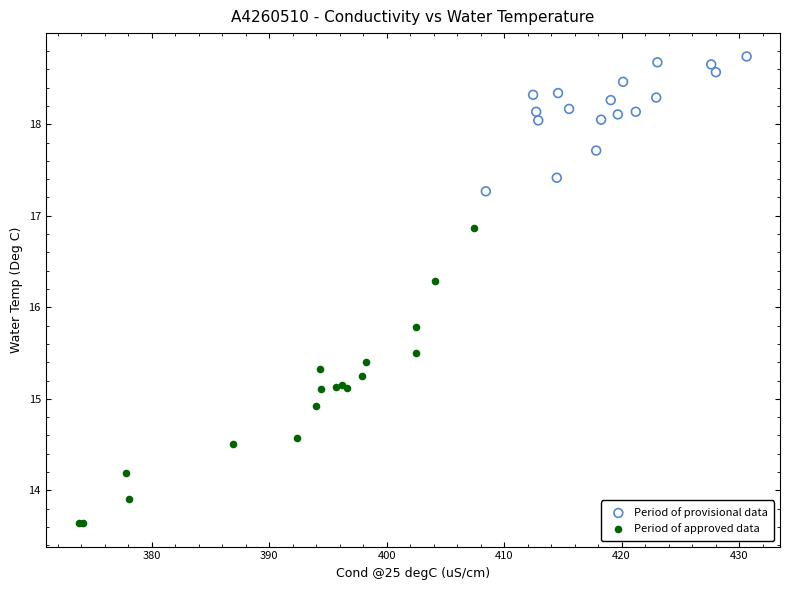

Which series reaches the minimum Y coordinate?

Period of approved data